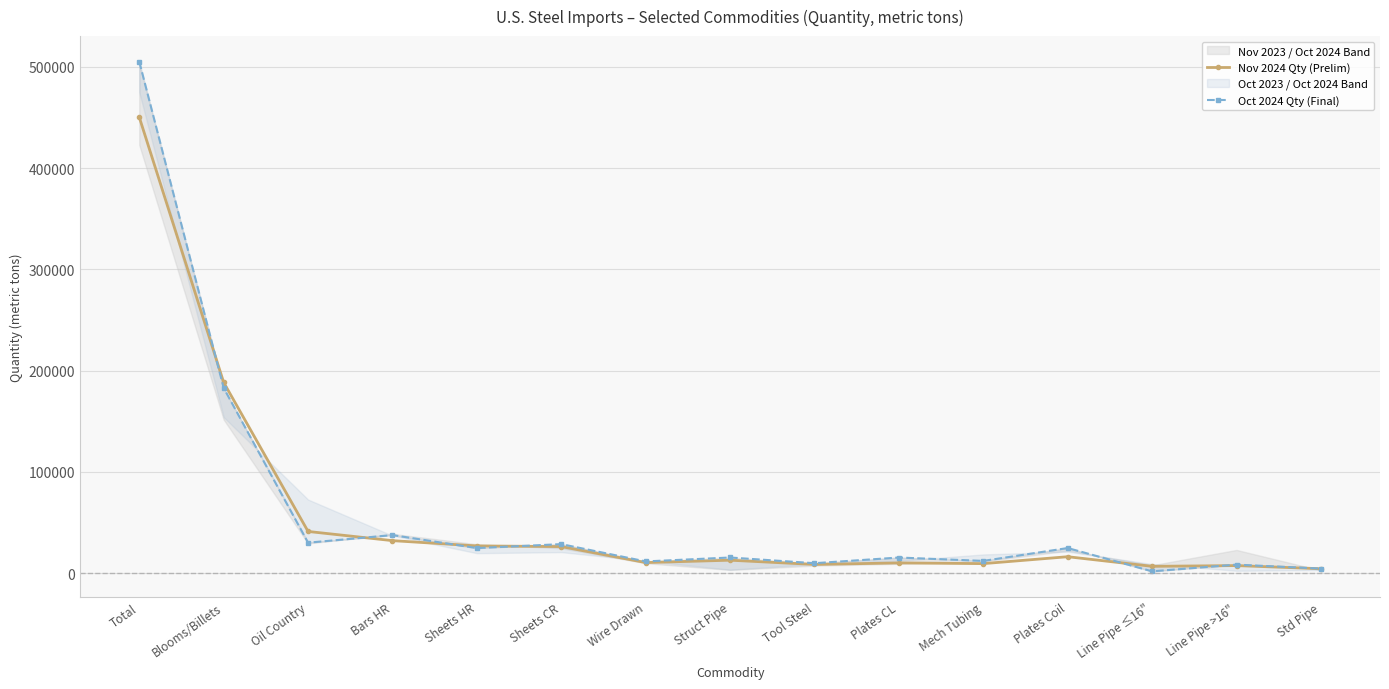

Which series ends up on top after the final intersection of Nov 2024 Qty (Prelim) and Oct 2024 Qty (Final)?

Oct 2024 Qty (Final)